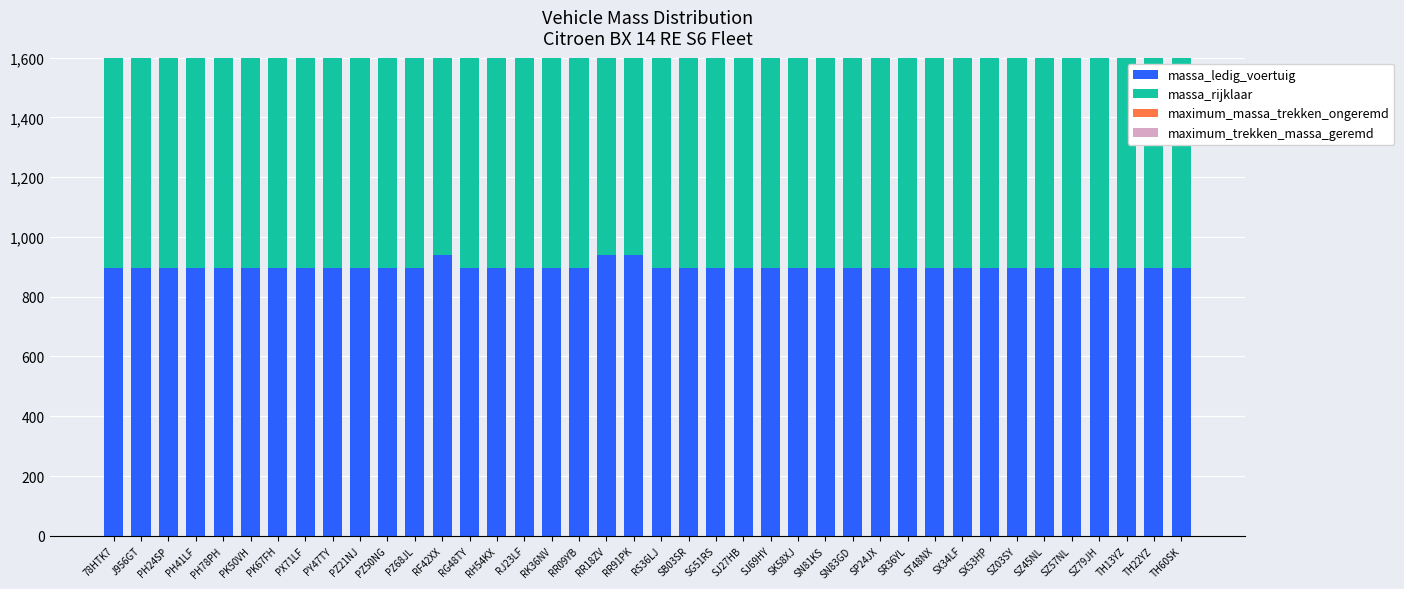

Which series has the widest spread of values?

massa_ledig_voertuig